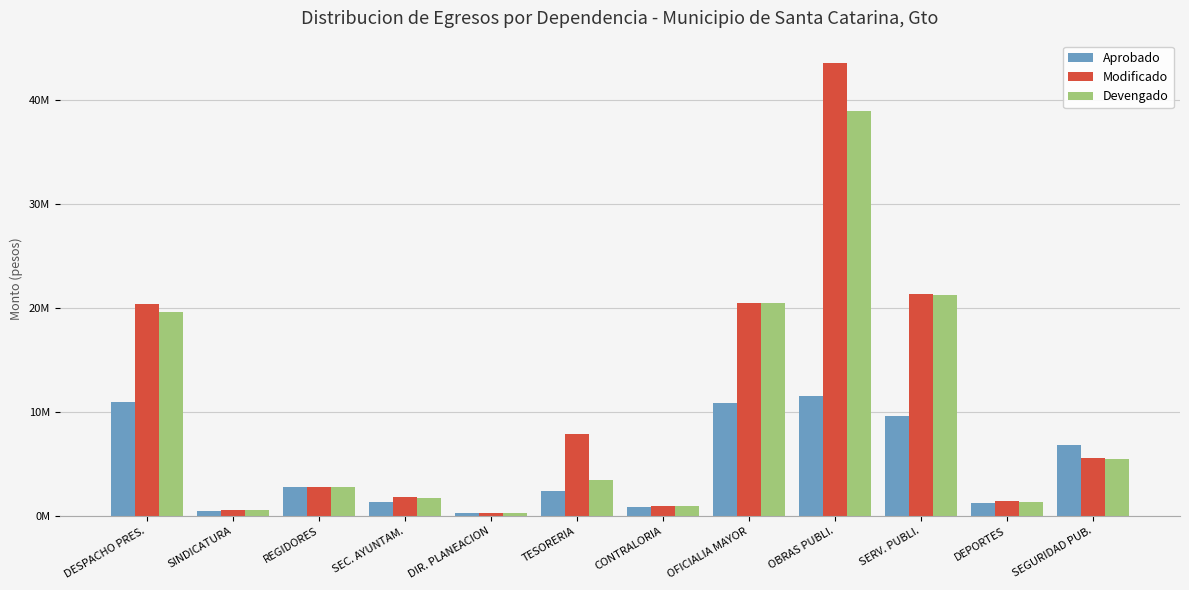

Reading right to left, list all the values displayed in this chart.

Aprobado: 6782986.9	1299576.8	9638343.1	11521435.4	10901042.3	879371.9	2377055.0	282462.3	1381816.8	2793806.8	526335.4	10932288.9
Modificado: 5609266.9	1447598.2	21329159.5	43487710.2	20467923.4	984079.1	7919962.9	325374.6	1792105.1	2812665.4	588691.4	20359182.0
Devengado: 5526670.8	1365339.0	21206601.2	38911899.1	20426711.2	958808.2	3453070.3	319330.3	1778925.2	2804639.8	574905.4	19647765.2